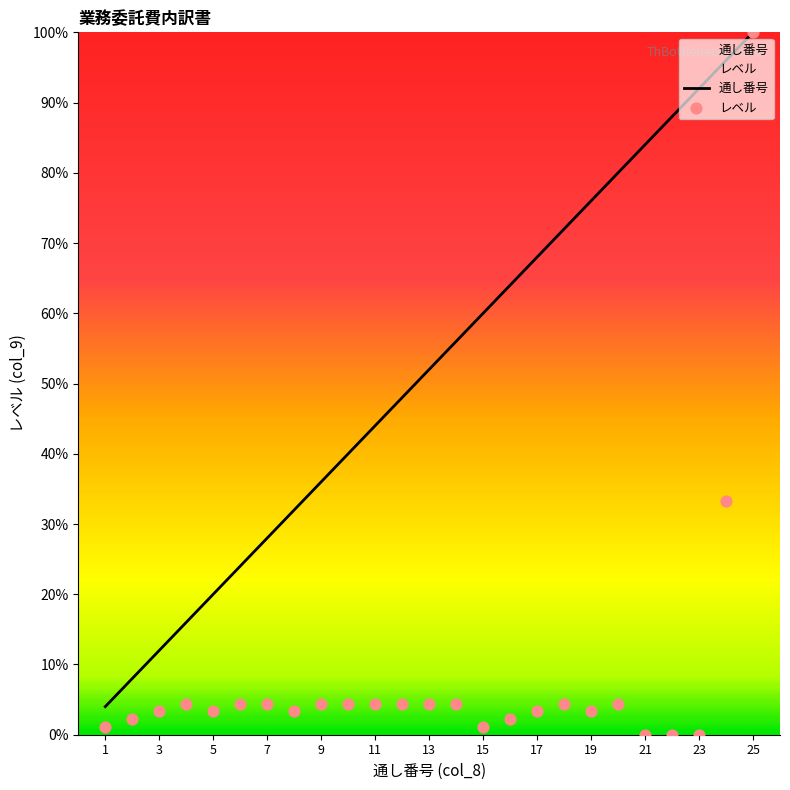

At how many categories does at least one series exceed 45?

14